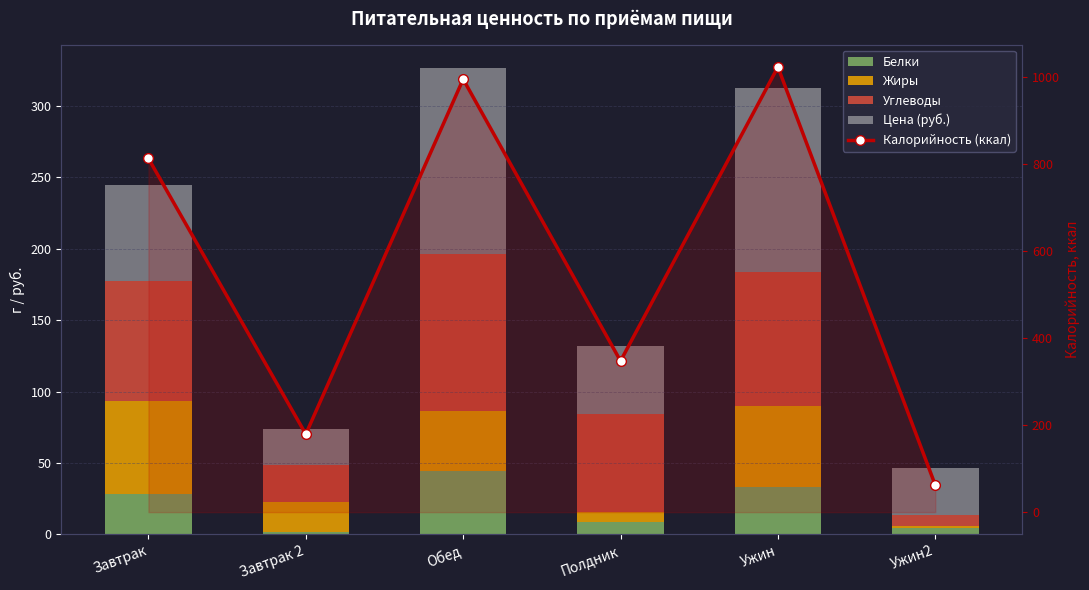

Is the value of Жиры at Полдник greater than the value of Калорийность (ккал) at Завтрак 2?

No